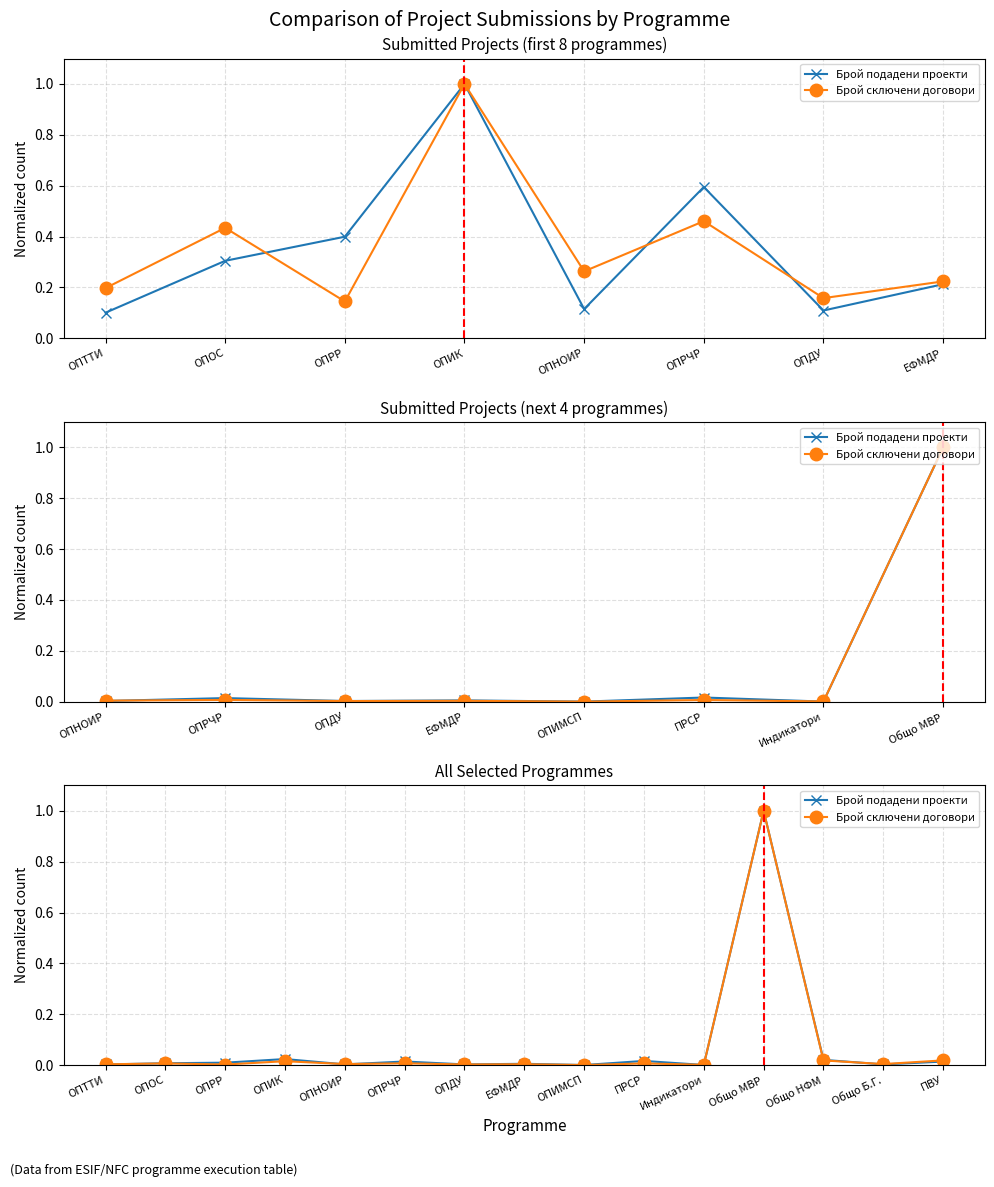

True or false: Брой сключени договори and Брой подадени проекти intersect in this chart.

True